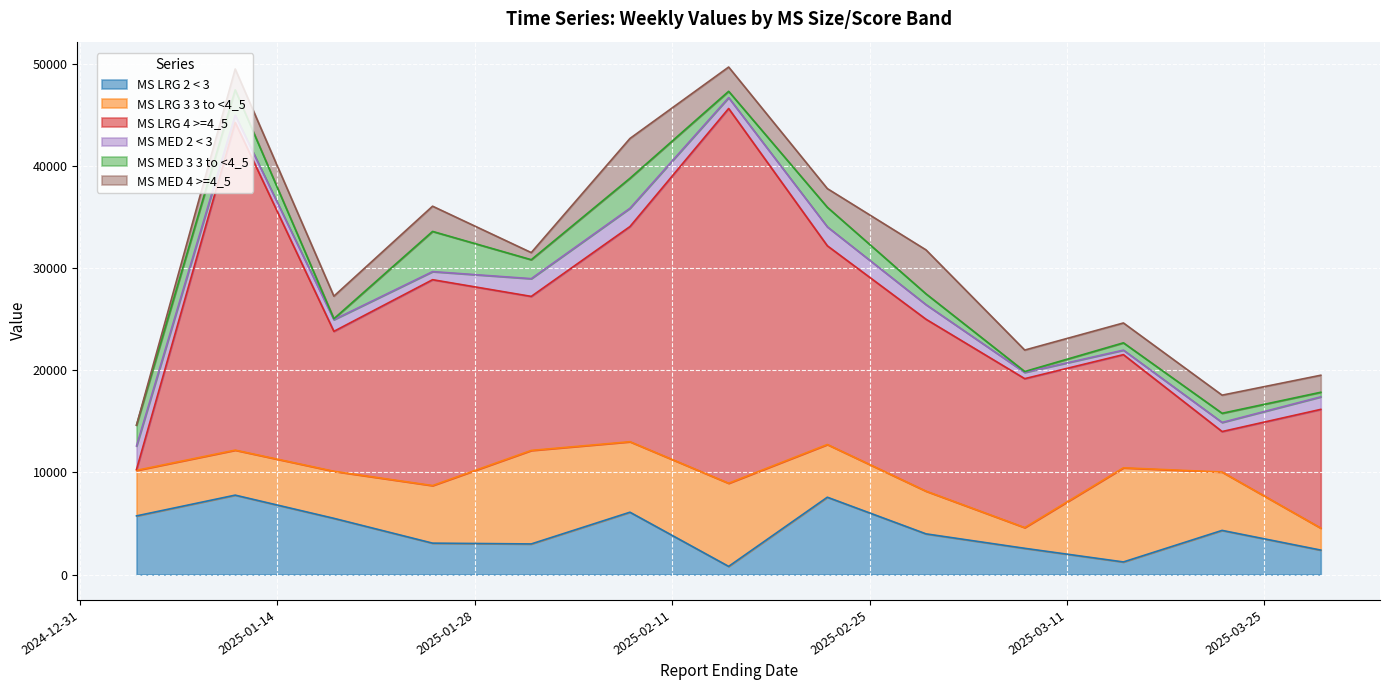

What is the label of the 7th point from the left?

2025-02-15